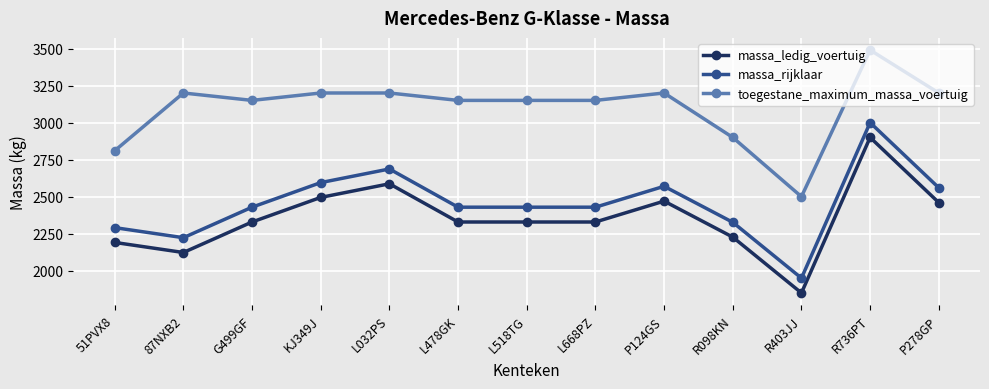

Which series has the largest total across all categories?

toegestane_maximum_massa_voertuig